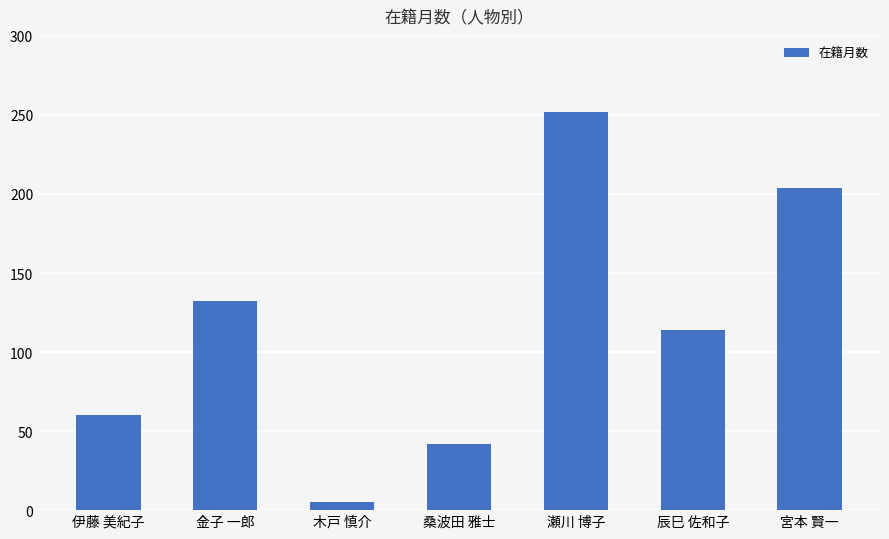

List the labels in order of value, largest first.

瀬川 博子, 宮本 賢一, 金子 一郎, 辰巳 佐和子, 伊藤 美紀子, 桑波田 雅士, 木戸 慎介